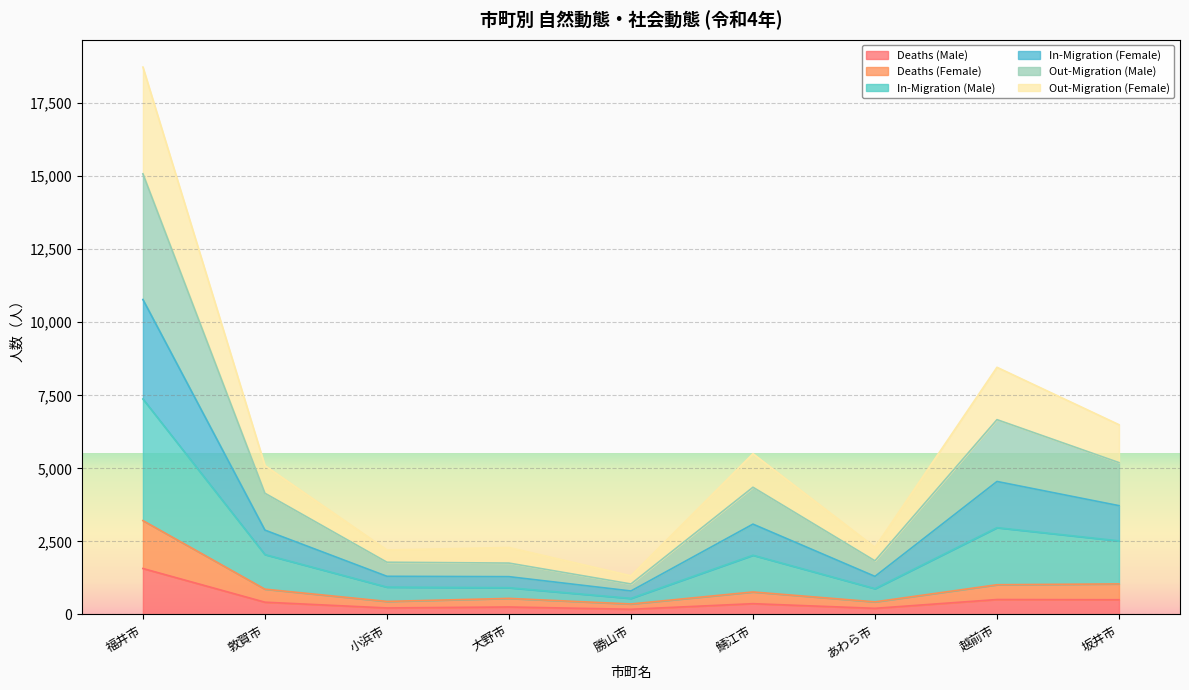

The Deaths (Female) series shows 3213 at 福井市. True or false?

True